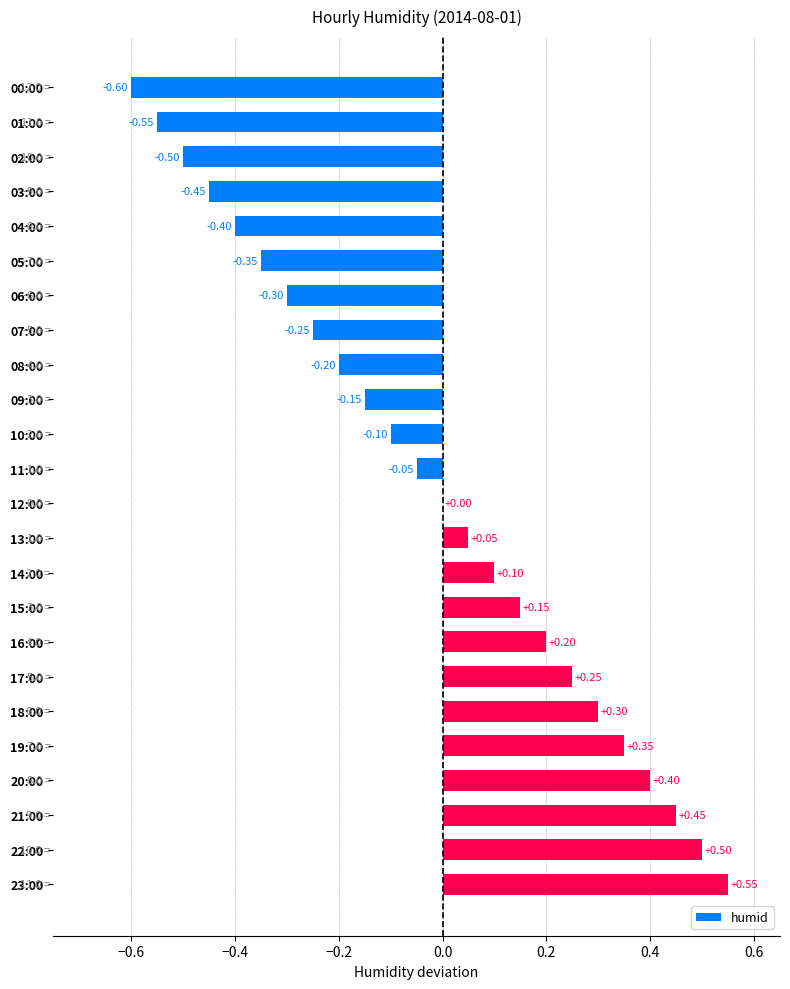

What is the change in value from 14:00 to 18:00?

+0.2